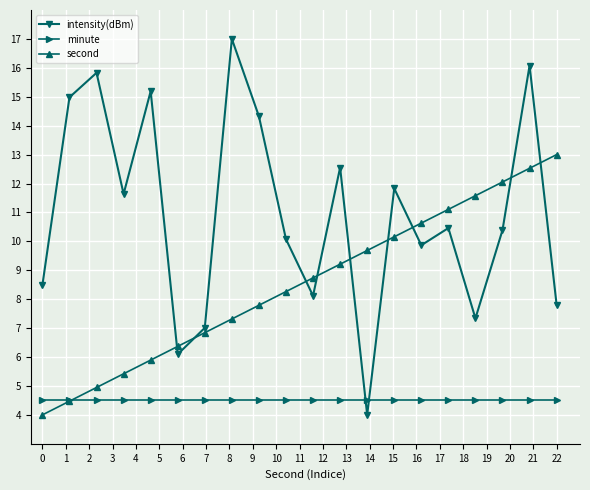

How many interior local peaks does the intensity(dBm) series have?

7